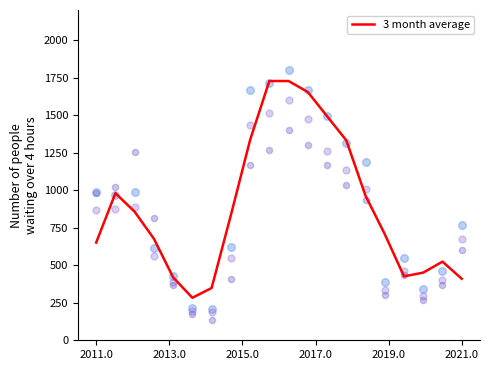

What is the lowest value of the 3 month average series?

283.0